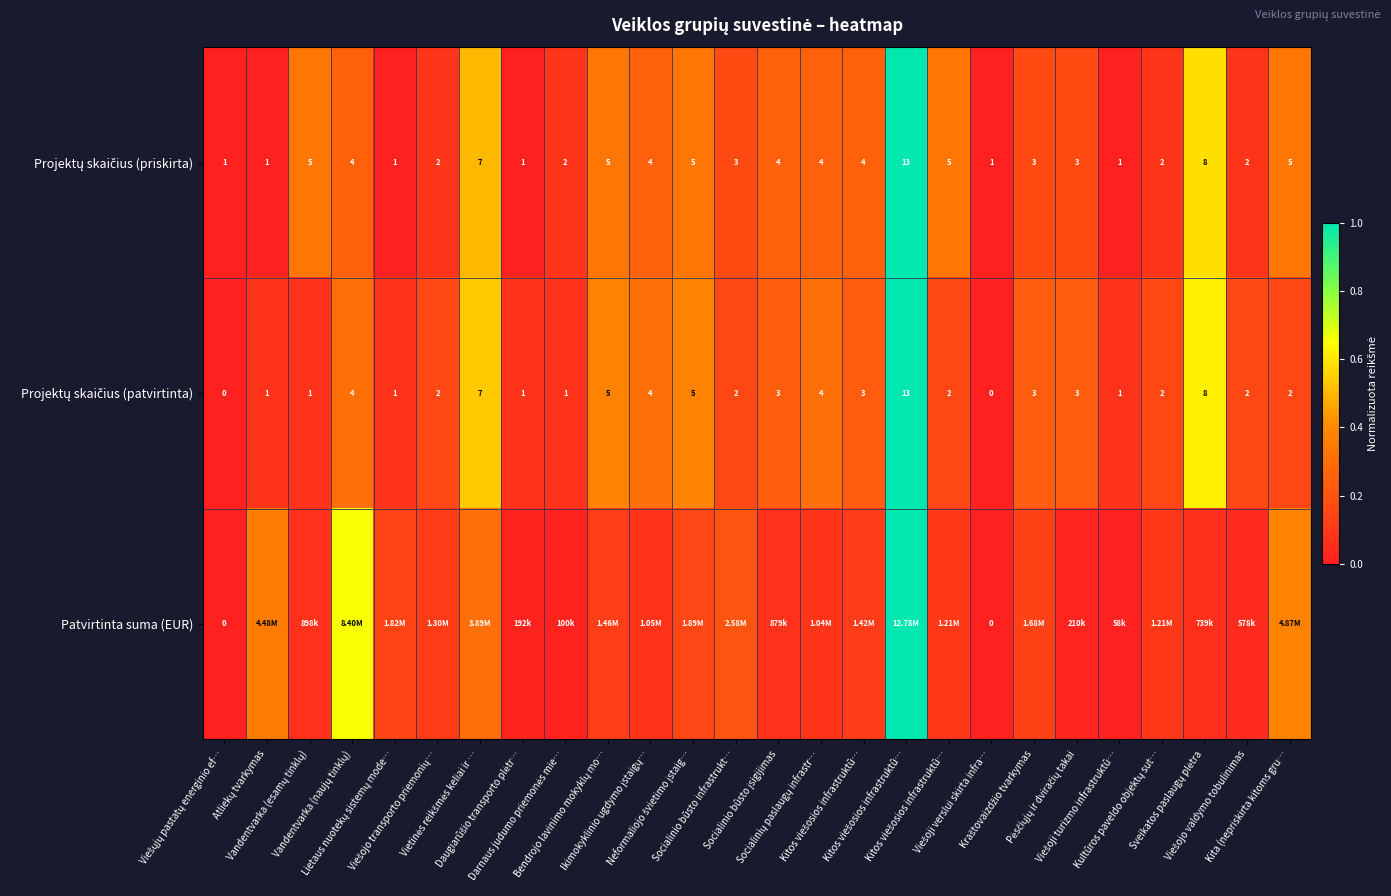

Which label corresponds to the smallest value in the chart?

Viešųjų pastatų energinio ef…